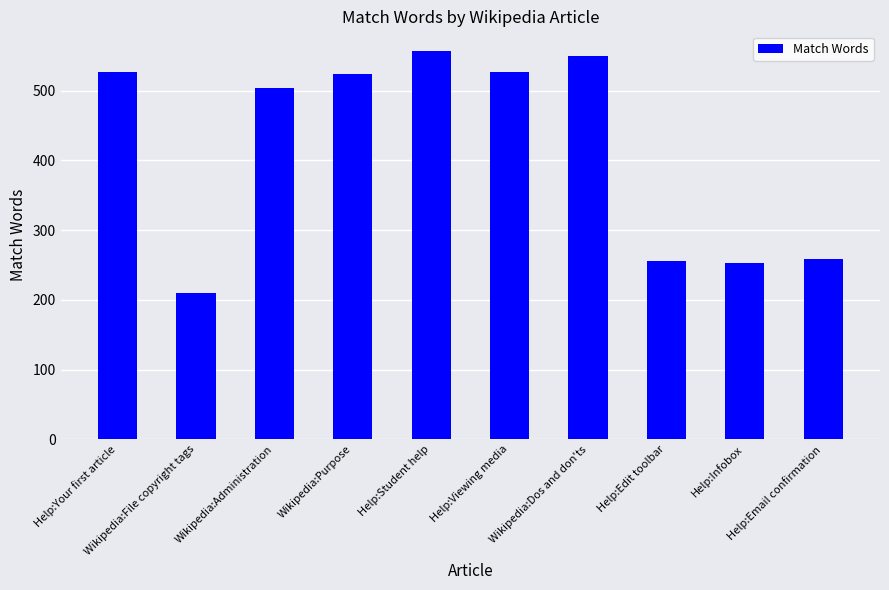

What is the difference between the maximum and second lowest values?

305